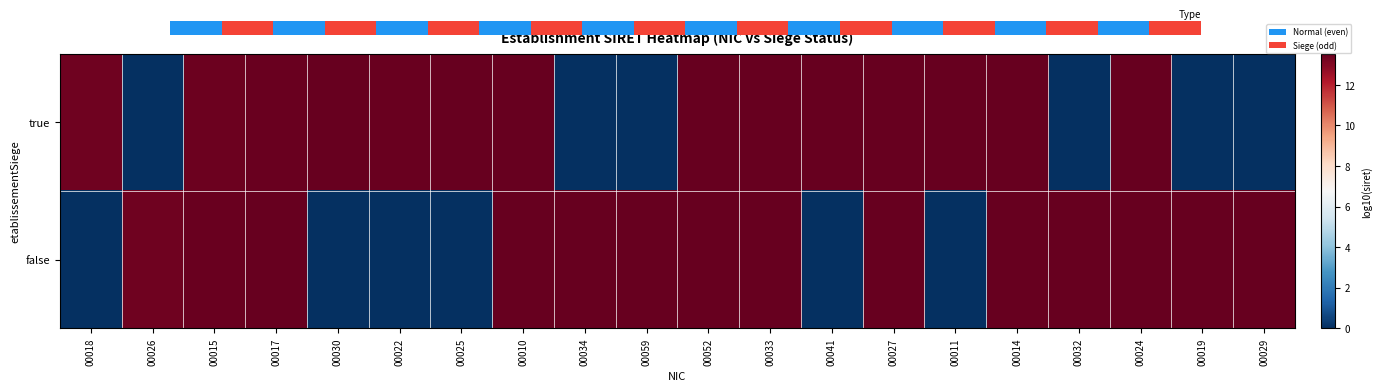

Which series has the widest spread of values?

false